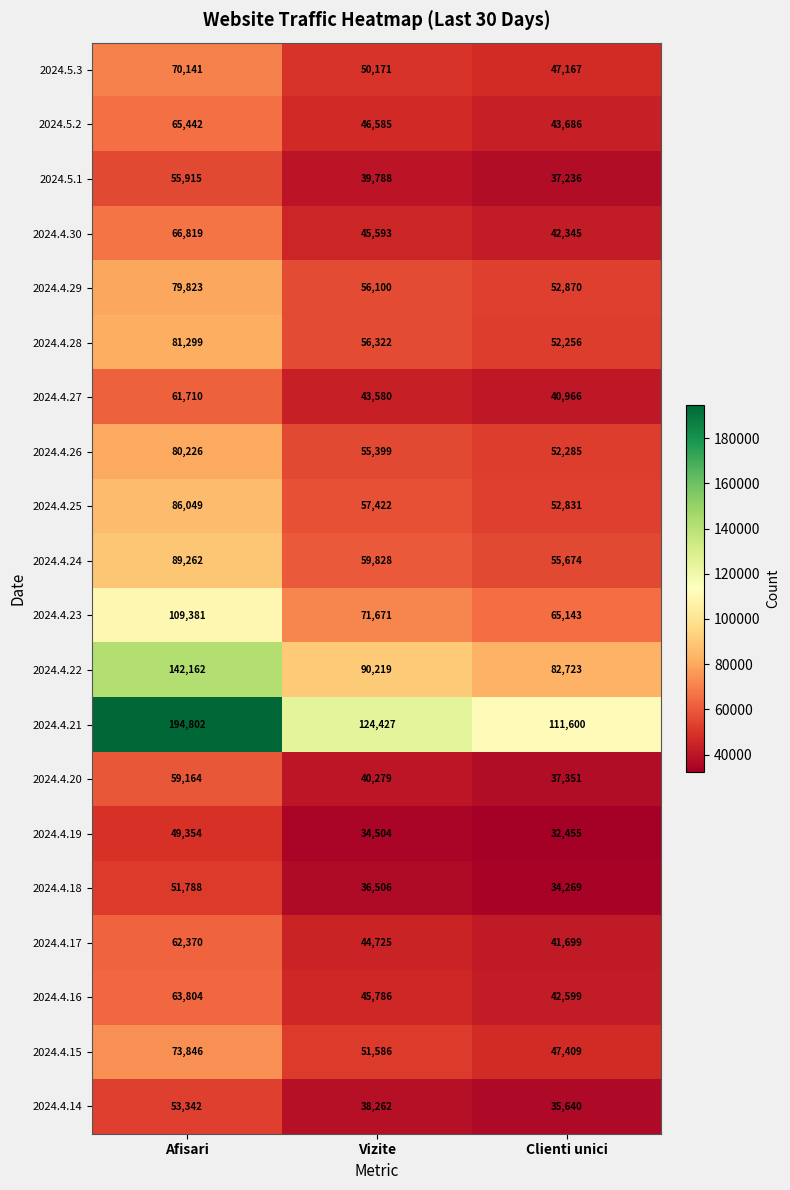

At Afisari, list the series in order from largest to smallest.

2024.4.21, 2024.4.22, 2024.4.23, 2024.4.24, 2024.4.25, 2024.4.28, 2024.4.26, 2024.4.29, 2024.4.15, 2024.5.3, 2024.4.30, 2024.5.2, 2024.4.16, 2024.4.17, 2024.4.27, 2024.4.20, 2024.5.1, 2024.4.14, 2024.4.18, 2024.4.19